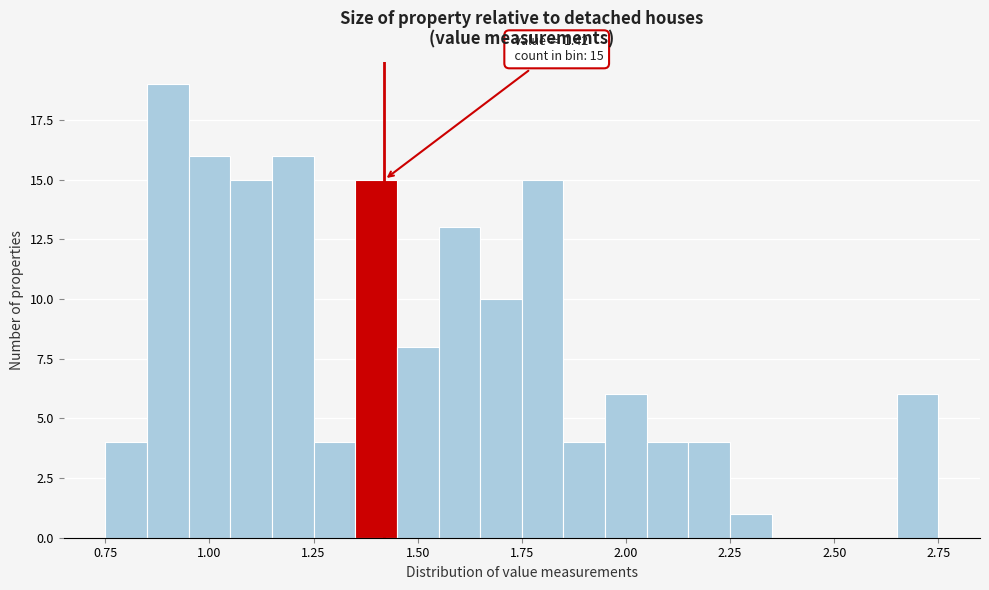

Around what value on the x-axis is the tallest bar? Give the approximate position of its centre, as read against the axis.

0.90